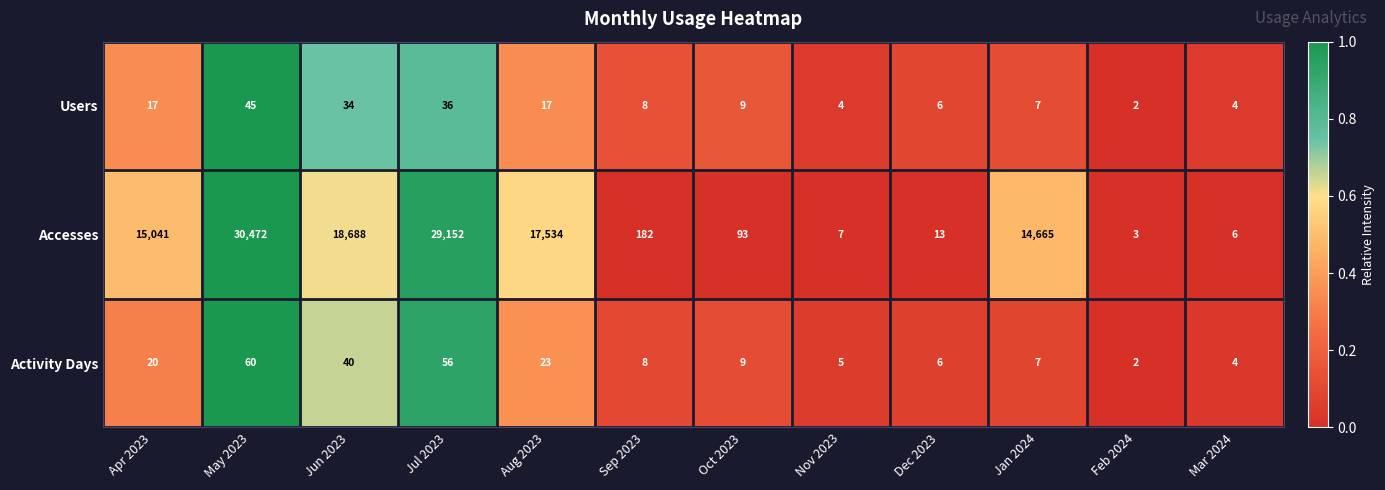

At which label is Accesses closest to 15237?

Apr 2023